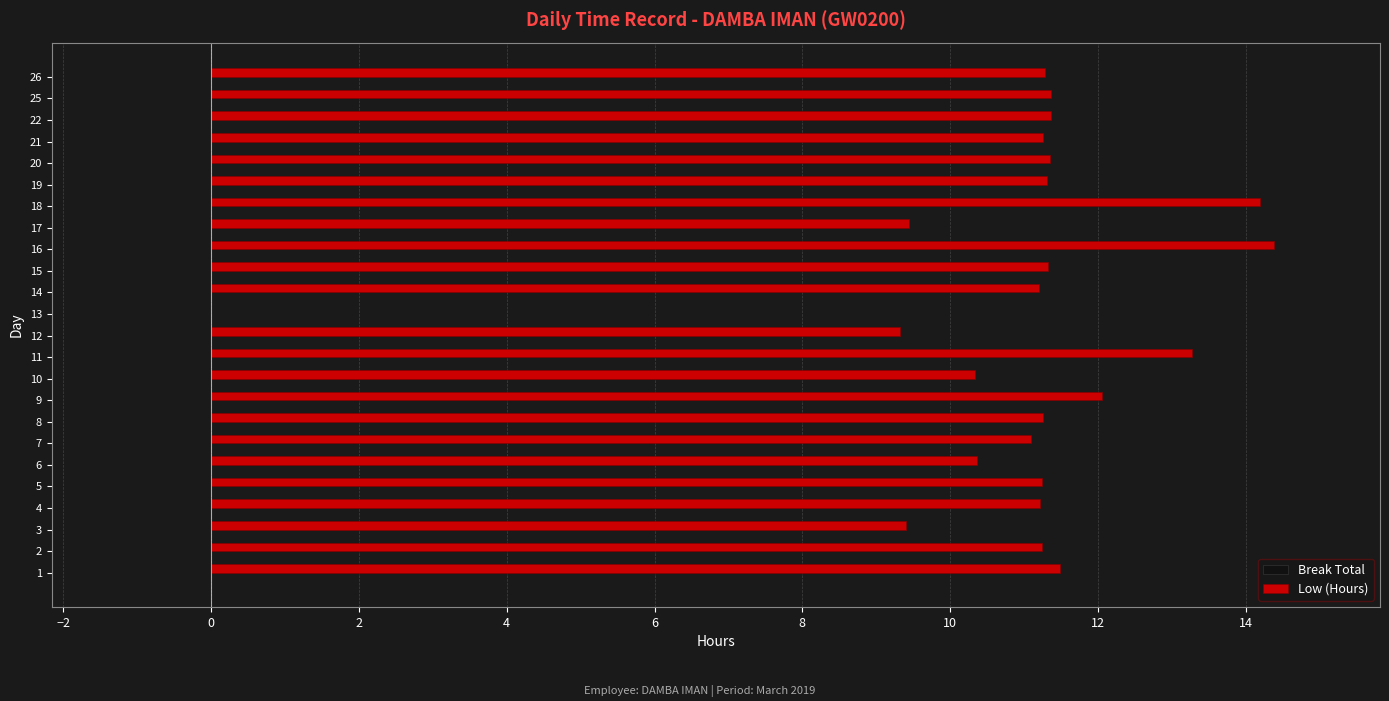

The chart shows a value of 11.3 at 8. True or false?

True